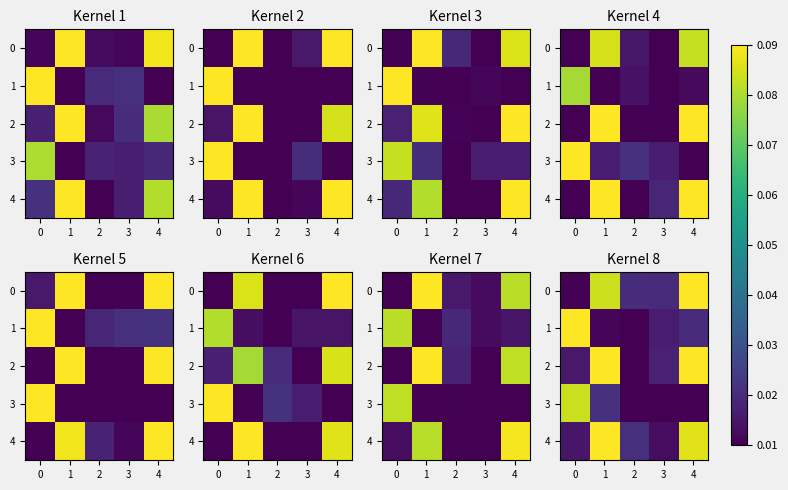

Is it true that 1 equals 0.0 at 2?

True